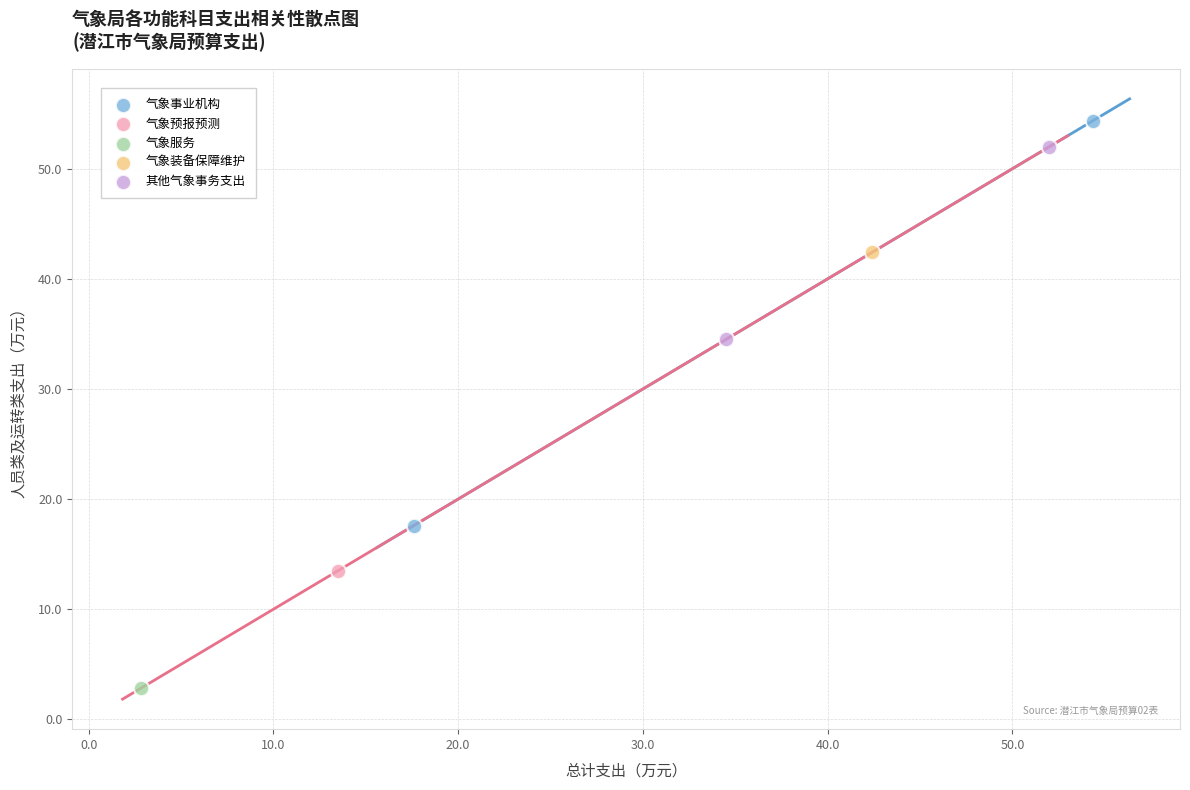

Which series reaches the minimum Y coordinate?

气象服务